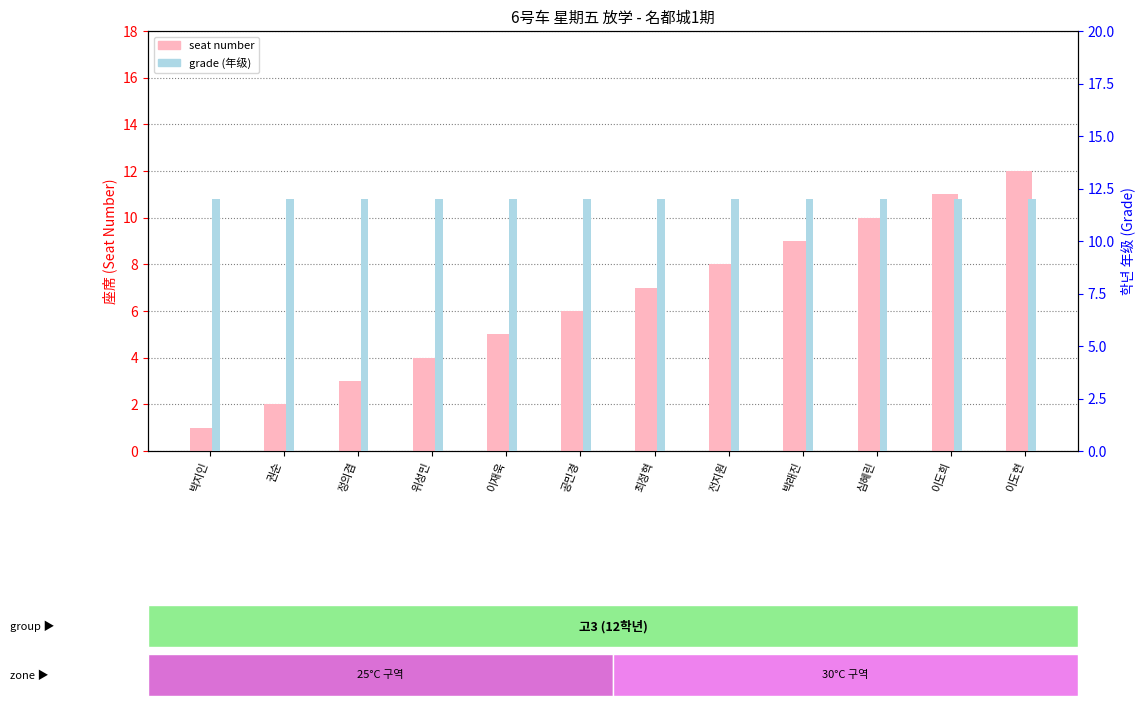

Rank the categories by seat number value from highest to lowest.

이도현, 이도희, 심혜린, 박래진, 전지원, 최정혁, 공민경, 이재욱, 위성민, 정의겸, 권순, 박지인